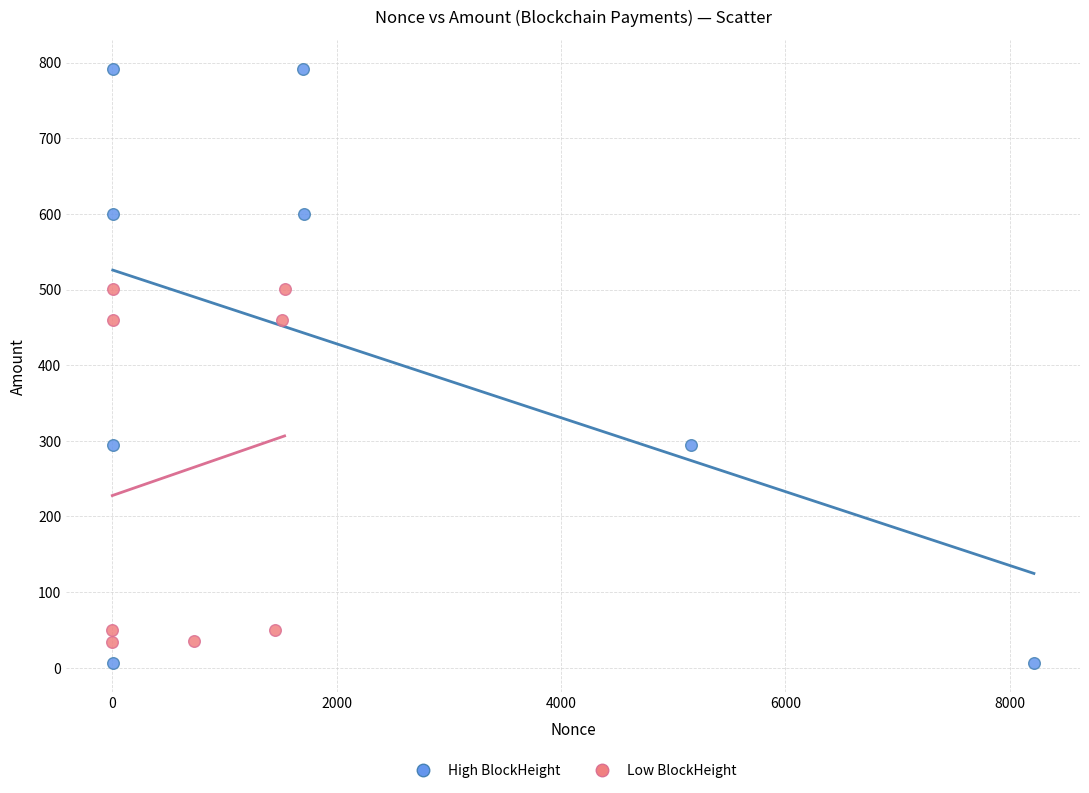

Which series has the largest Y range (max minus min)?

High BlockHeight